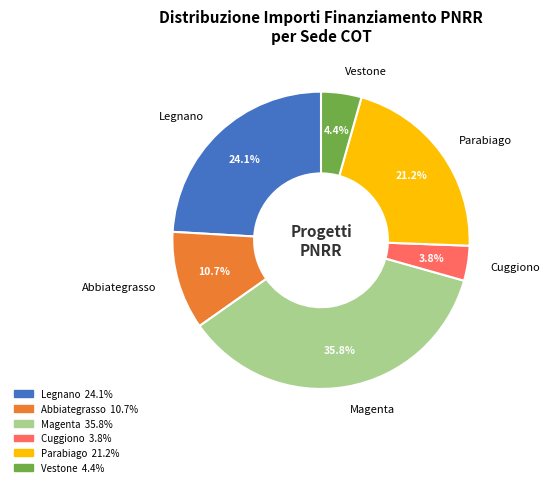

Count the number of slices in the pie.

6